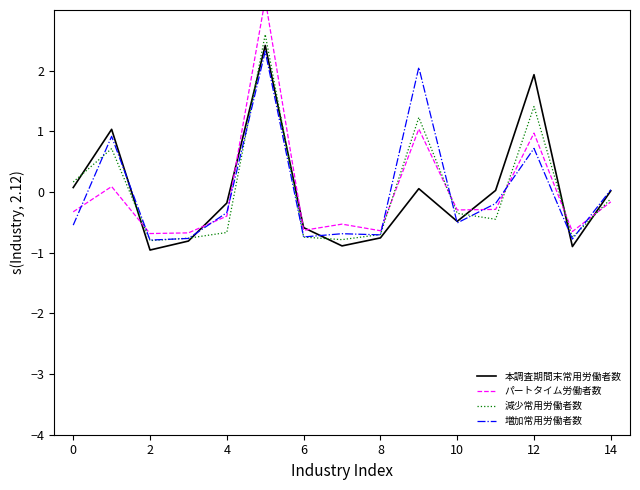

What is the smallest value displayed?

-1.0